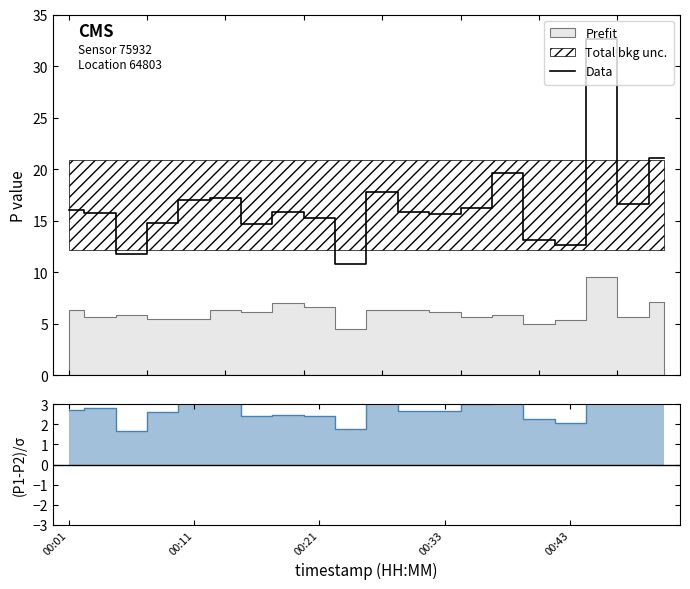

What is the sum of all values?

330.3